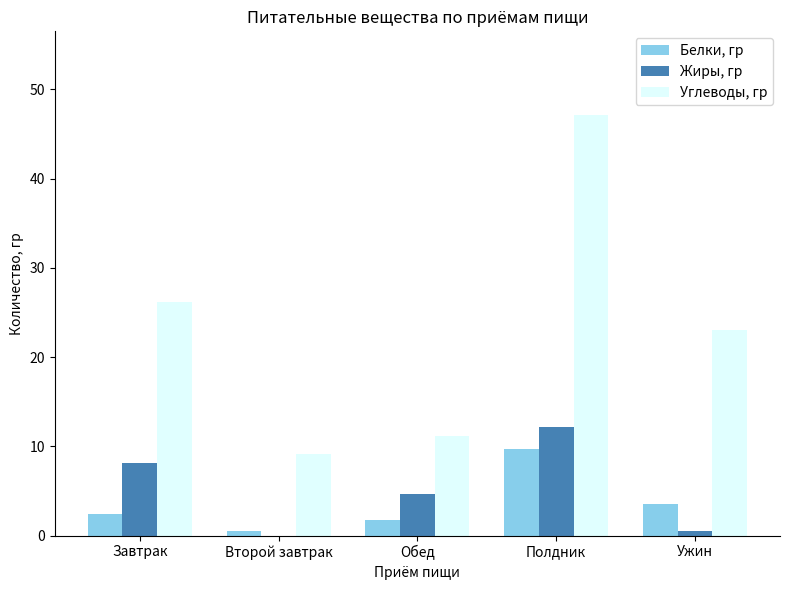

Where is Углеводы, гр nearest to the value 28?

Завтрак